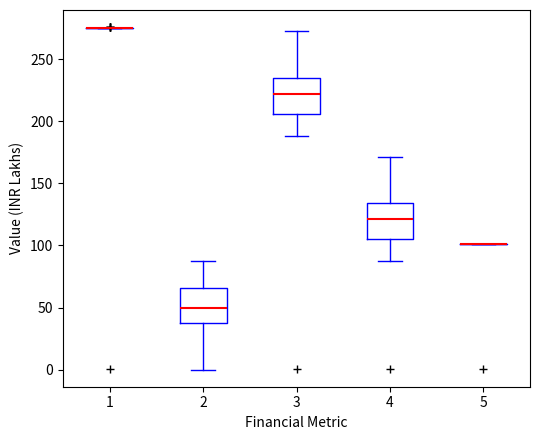

Reading left to right, read every box against the y-axis: the position of its median line, the range the box covers, and the ends of its whiskers. The values are not printed on the chart, so give them approximately, as read against the axis.

1: box collapsed to a line at 275, whiskers 275 to 275
2: median 50, box 40 to 65, whiskers 0 to 85
3: median 220, box 205 to 235, whiskers 190 to 275
4: median 120, box 105 to 135, whiskers 85 to 170
5: box collapsed to a line at 100, whiskers 100 to 100